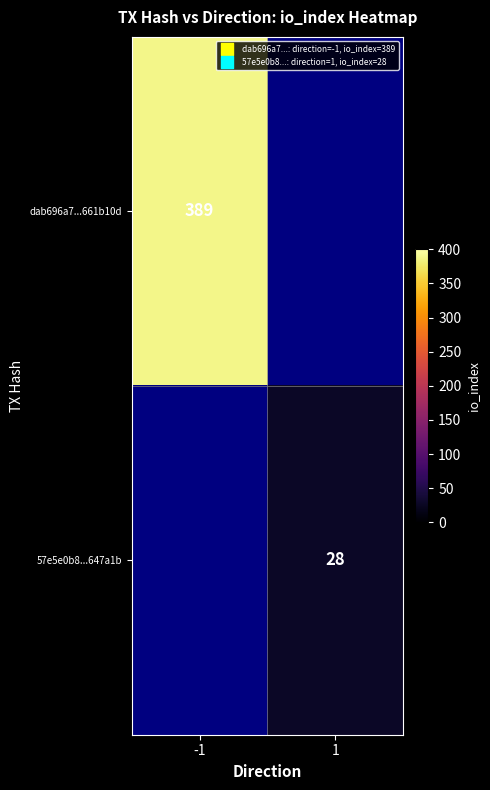

How many categories are shown in the chart?

2